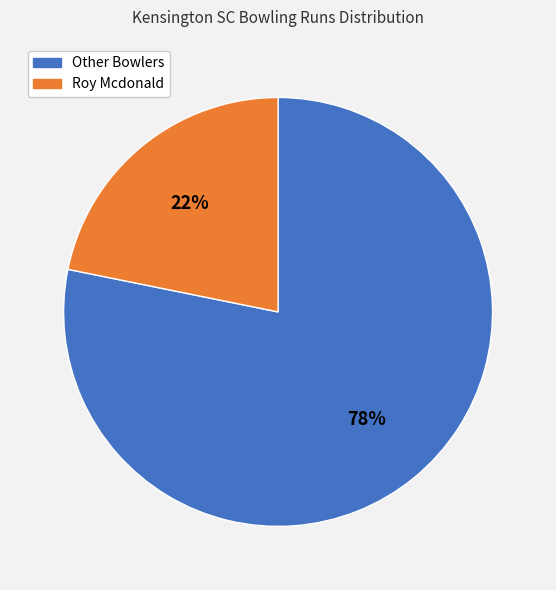

To the nearest percent, what is the average slice percentage?

50%